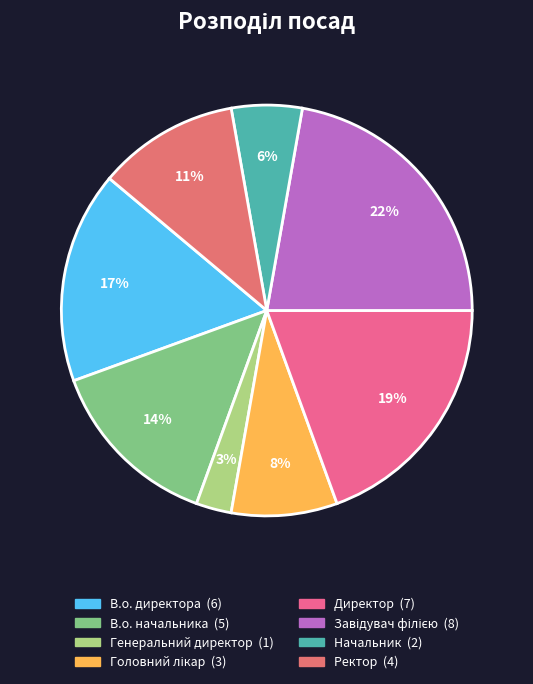

Count the number of slices in the pie.

8